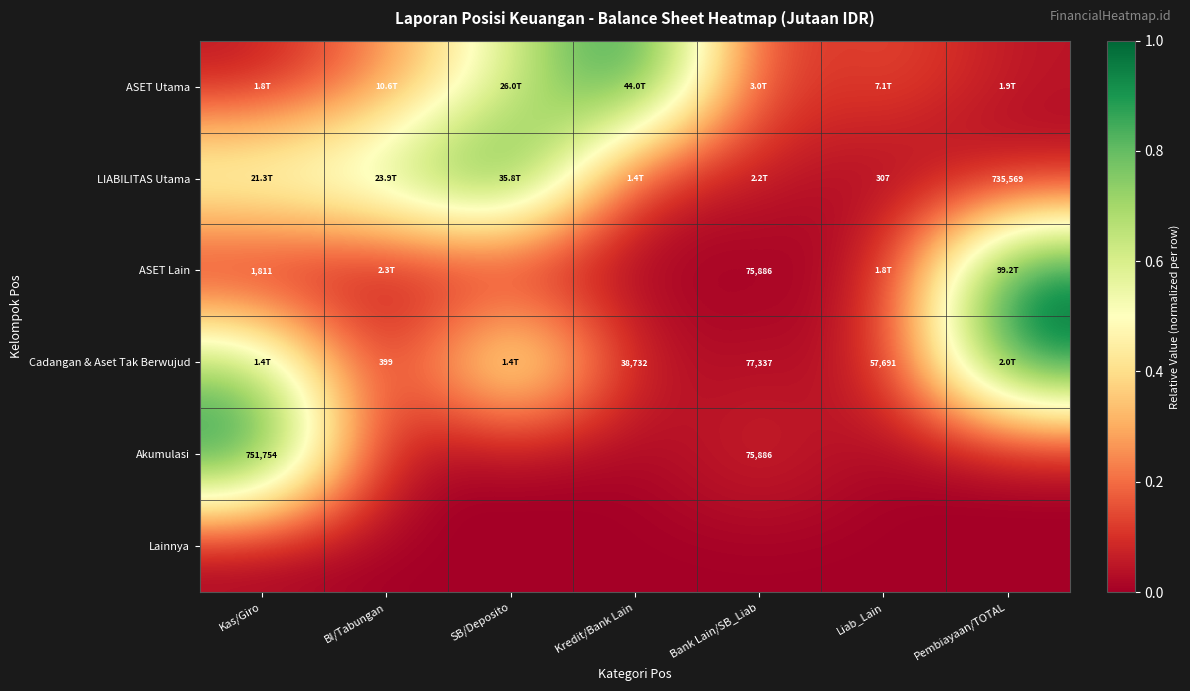

At Pembiayaan/TOTAL, list the series in order from largest to smallest.

ASET Lain, Cadangan & Aset Tak Berwujud, ASET Utama, LIABILITAS Utama, Akumulasi, Lainnya